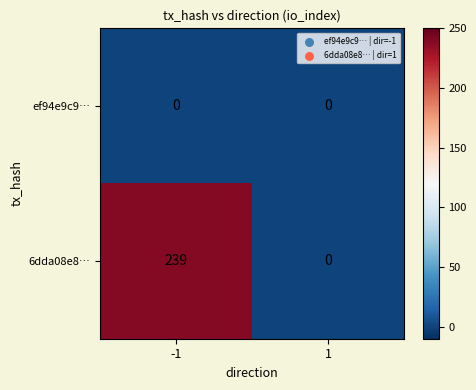

How many data points does each series have?

2